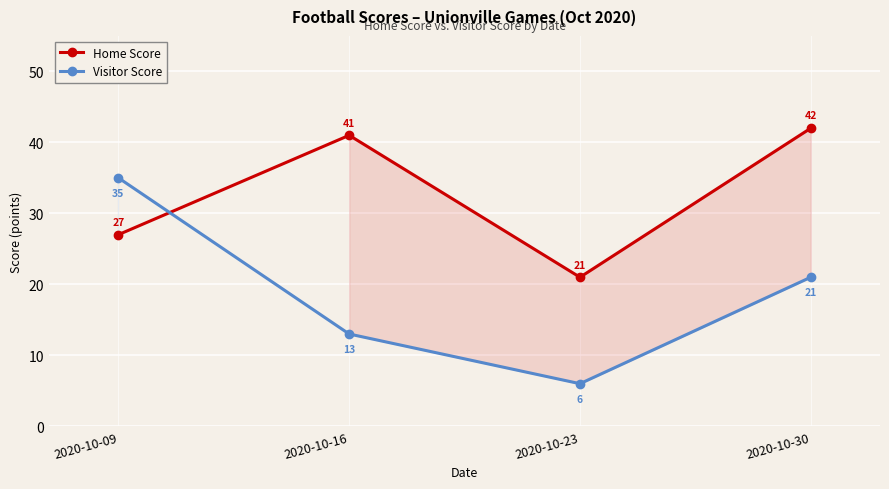

How many interior local valleys does the Visitor Score series have?

1